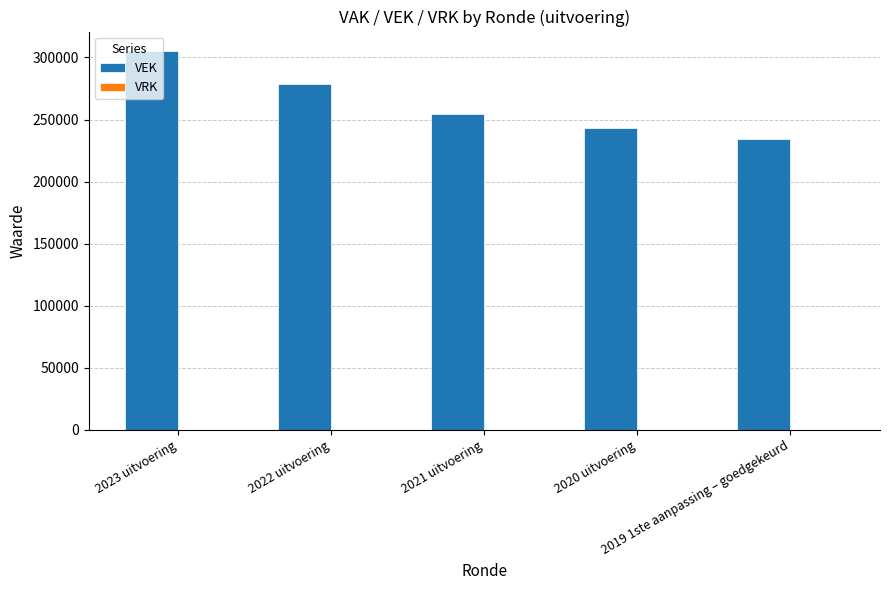

What is the smallest value displayed?

234620